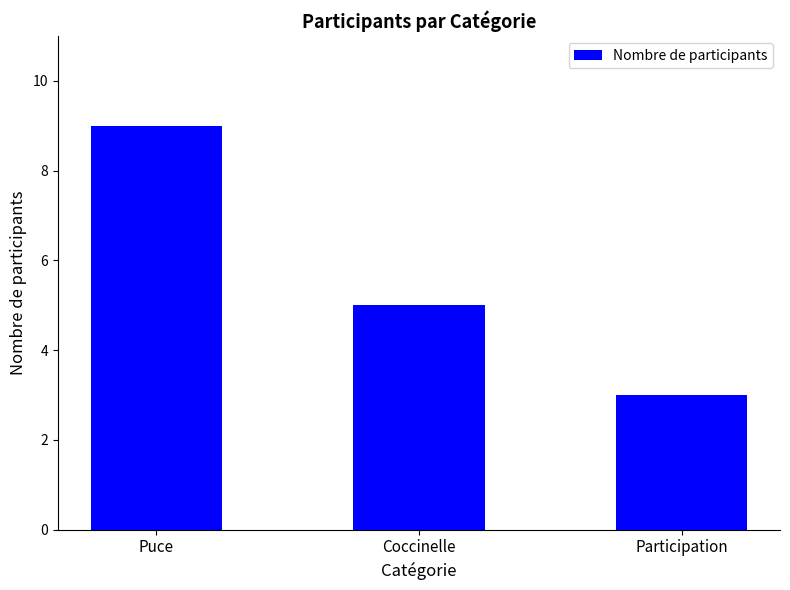

What is the ratio of the value at Participation to the value at Puce?

0.3